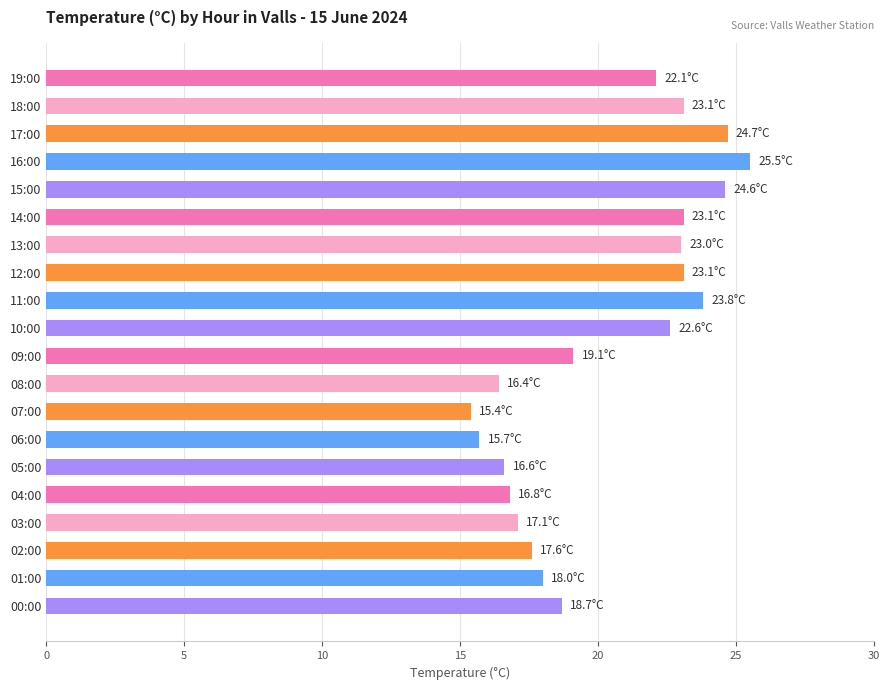

Is it true that the value at 00:00 is 18.7?

True